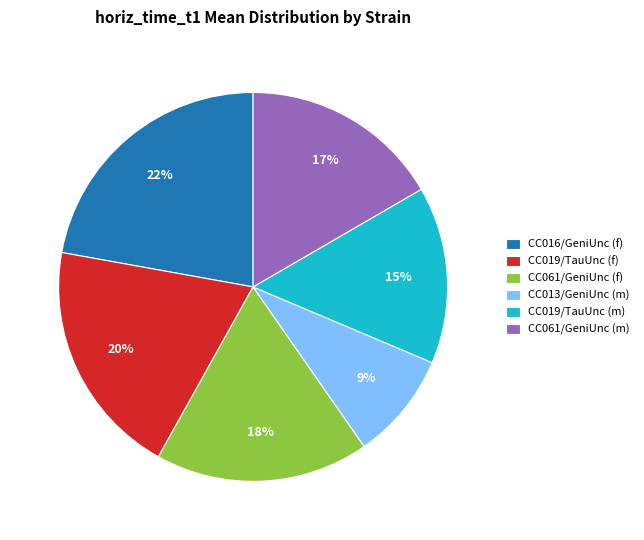

What is the largest slice in the pie chart?

CC016/GeniUnc (f)